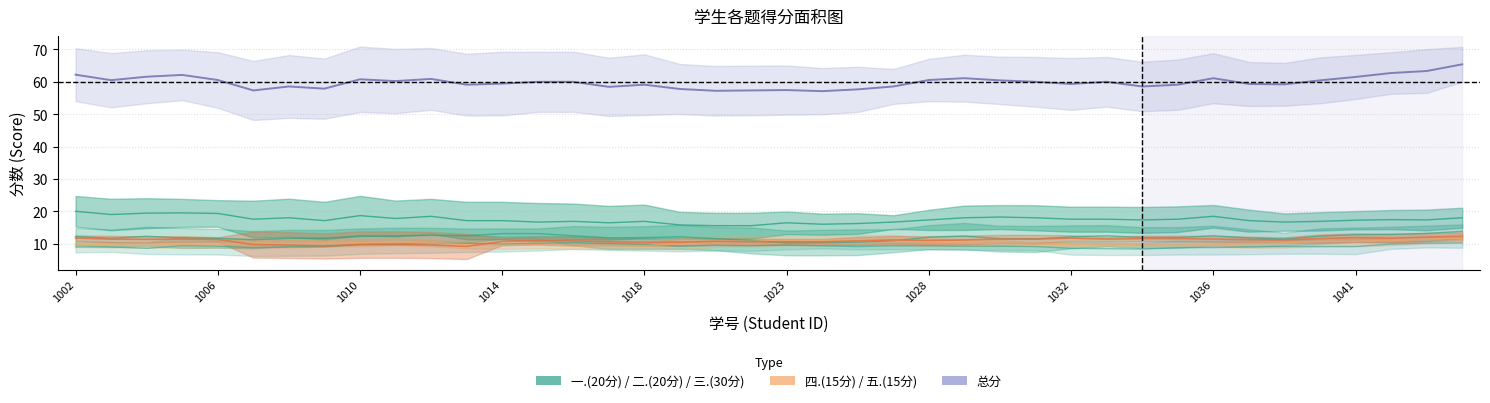

What is the greatest value displayed?

65.4